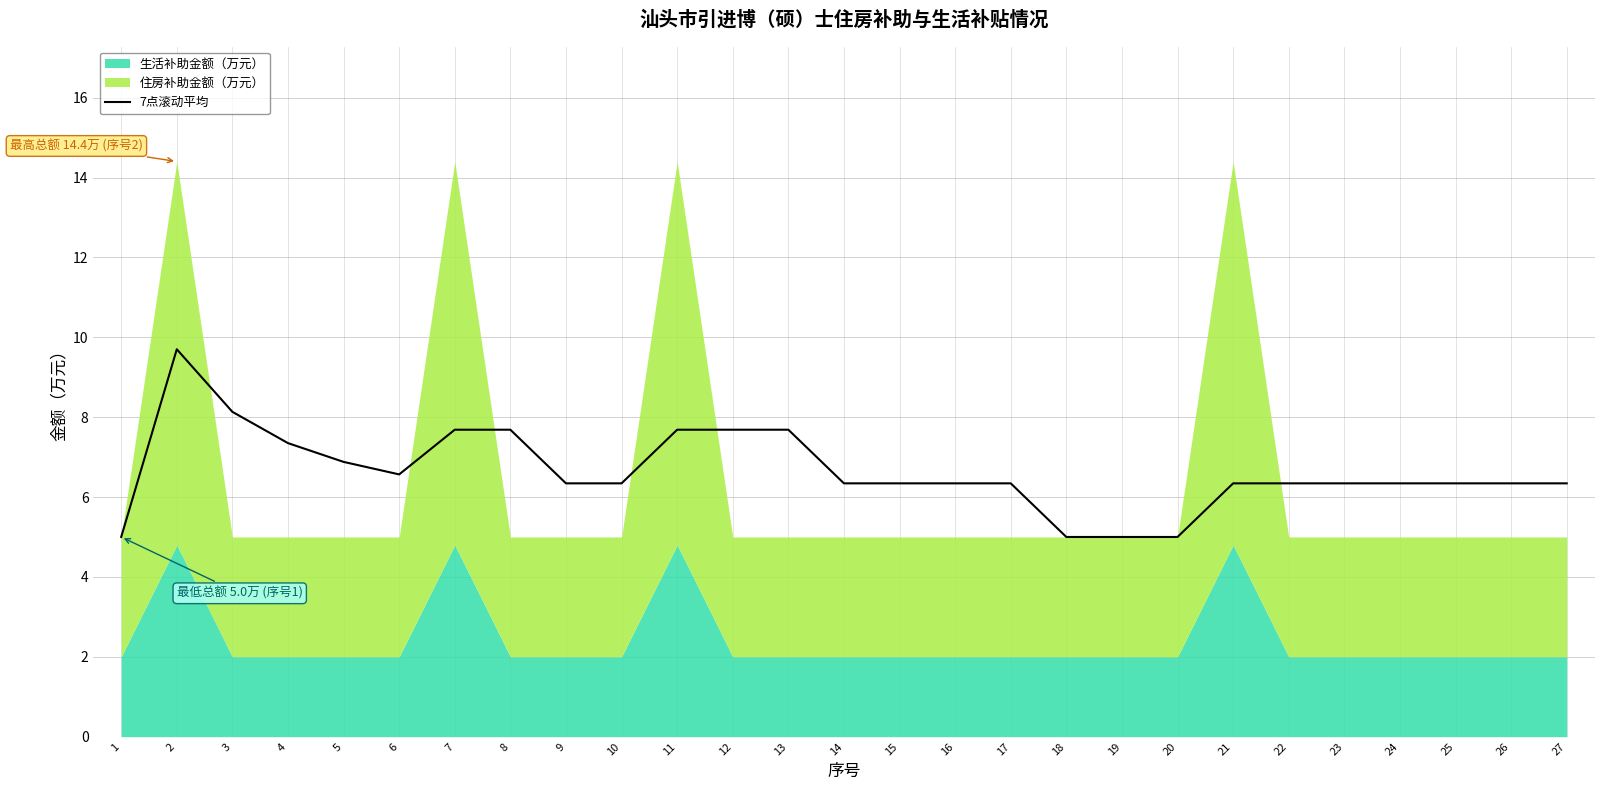

The chart shows a value of 3.0 at 22. True or false?

False